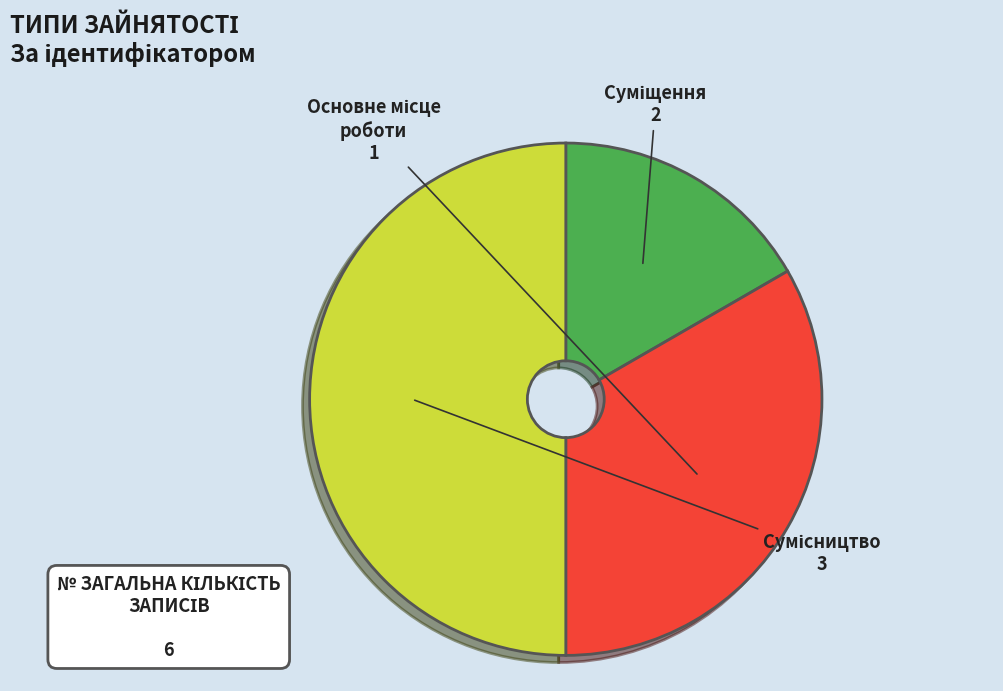

To the nearest percent, what is the difference between the largest and smallest slice percentages?

33%